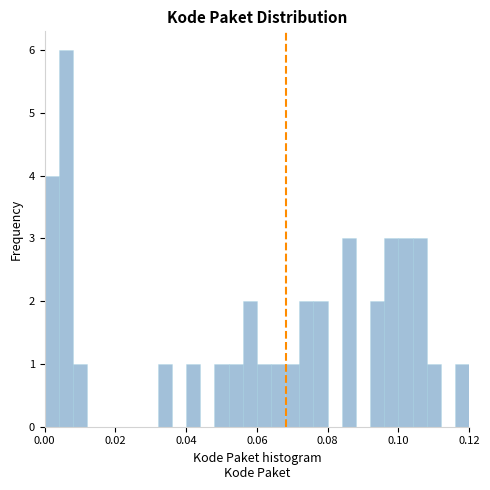

Around what value on the x-axis is the tallest bar? Give the approximate position of its centre, as read against the axis.

0.006